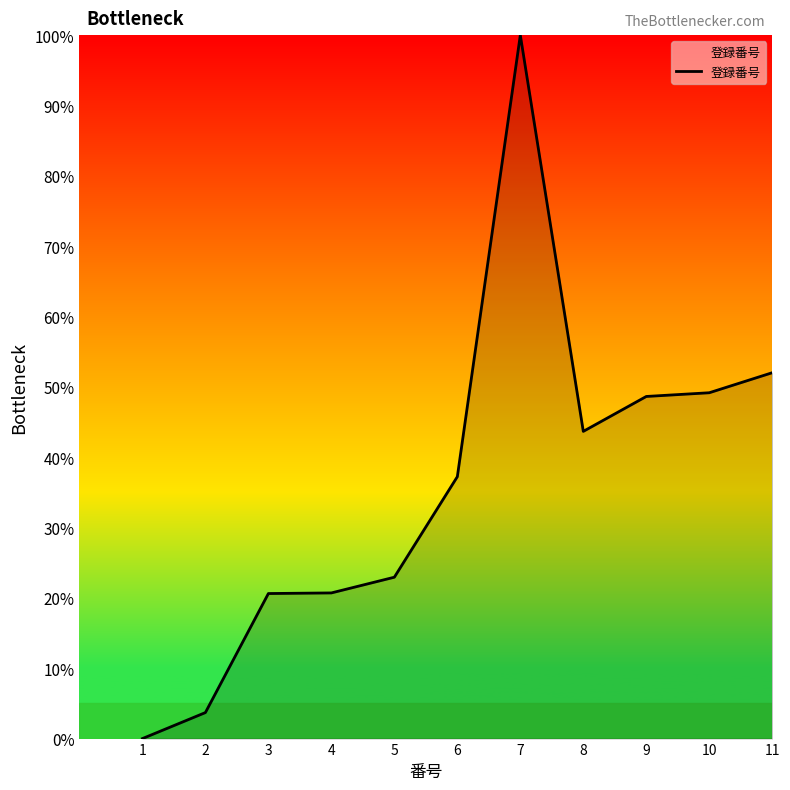

The chart shows a value of 25.6 at 9. True or false?

False